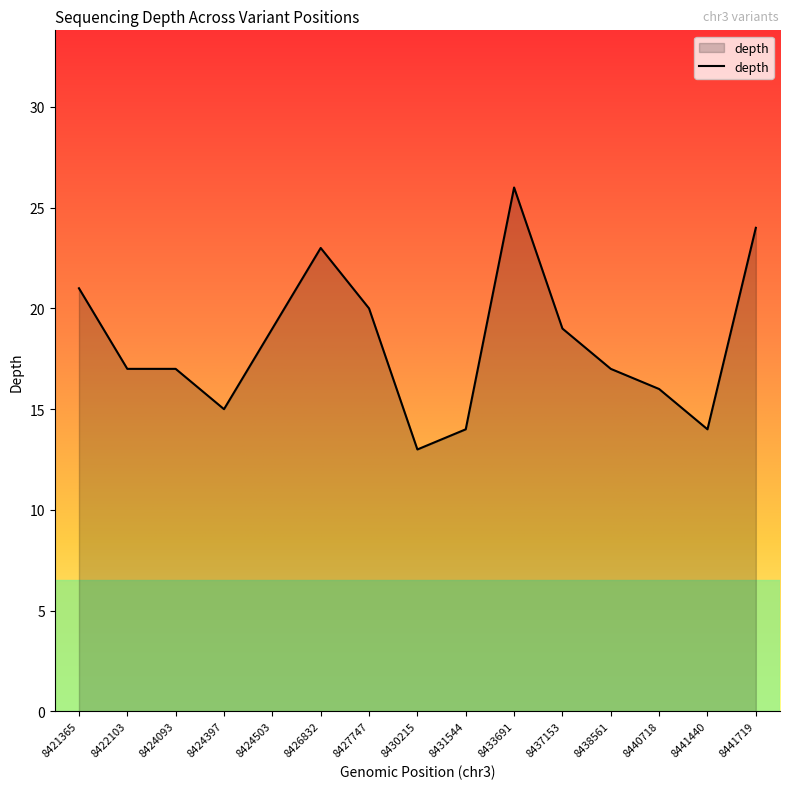

What is the difference between the values at 8424093 and 8433691?

9